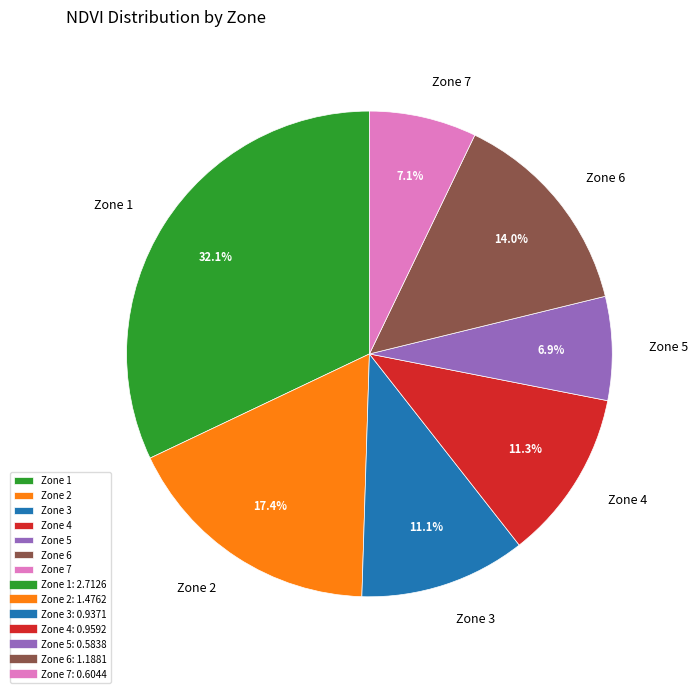

Count the number of slices in the pie.

7